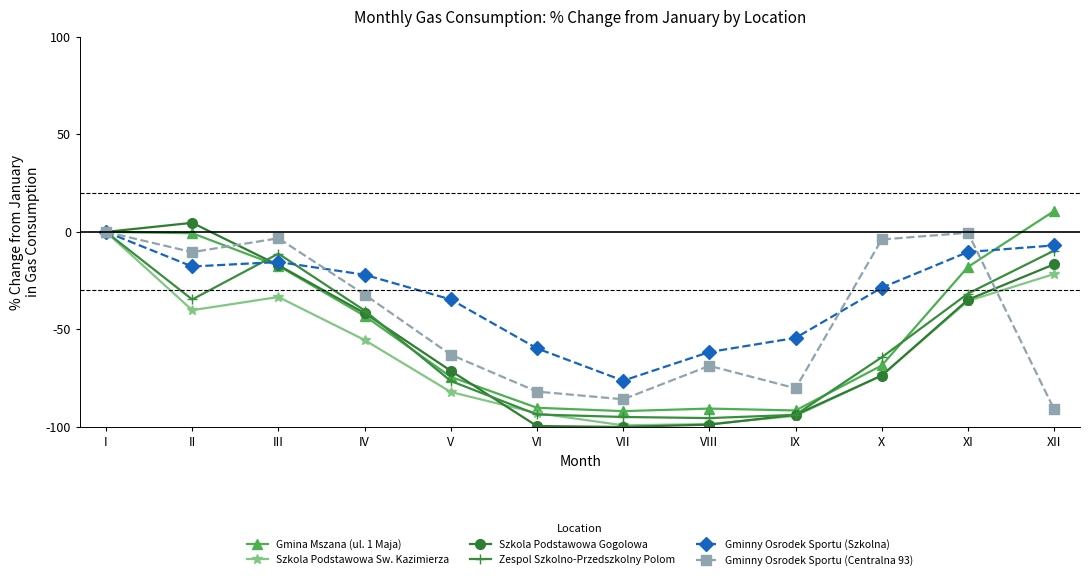

Is this an area chart (filled region under the line)?

No